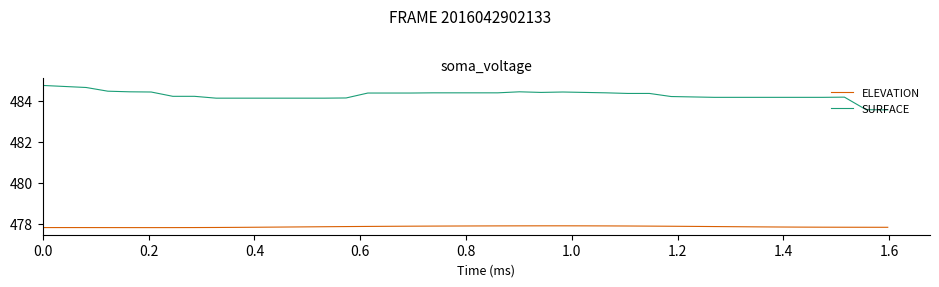

True or false: SURFACE and ELEVATION cross at least once.

False